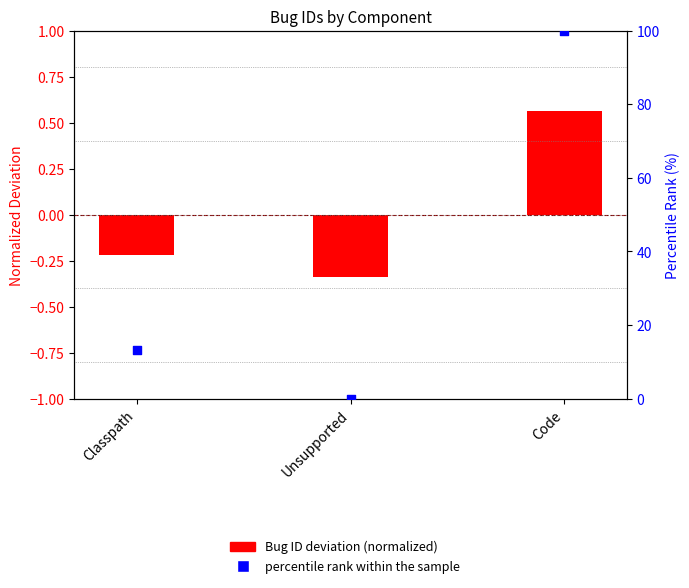

Which series reaches the minimum Y coordinate?

Bug ID deviation (normalized)